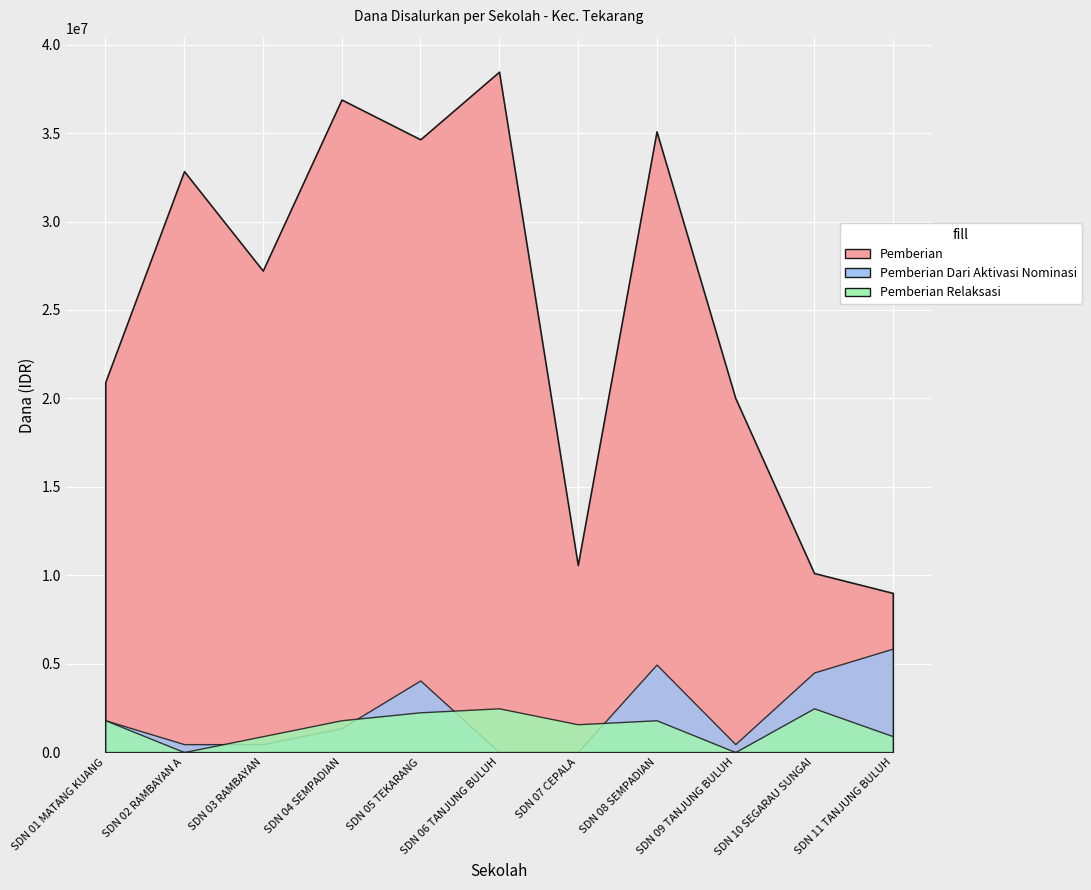

At which category does Pemberian reach its first local peak?

SDN 02 RAMBAYAN A